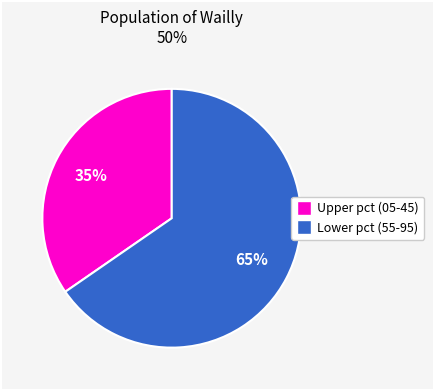

Is there any slice that represents more than half of the pie?

Yes